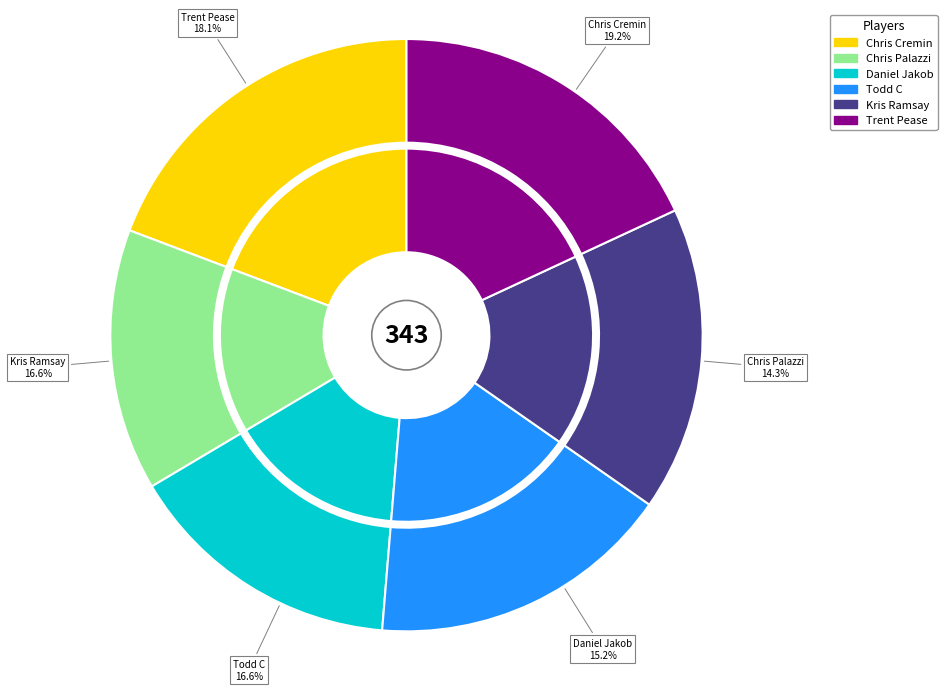

How many slices are in this pie chart?

6